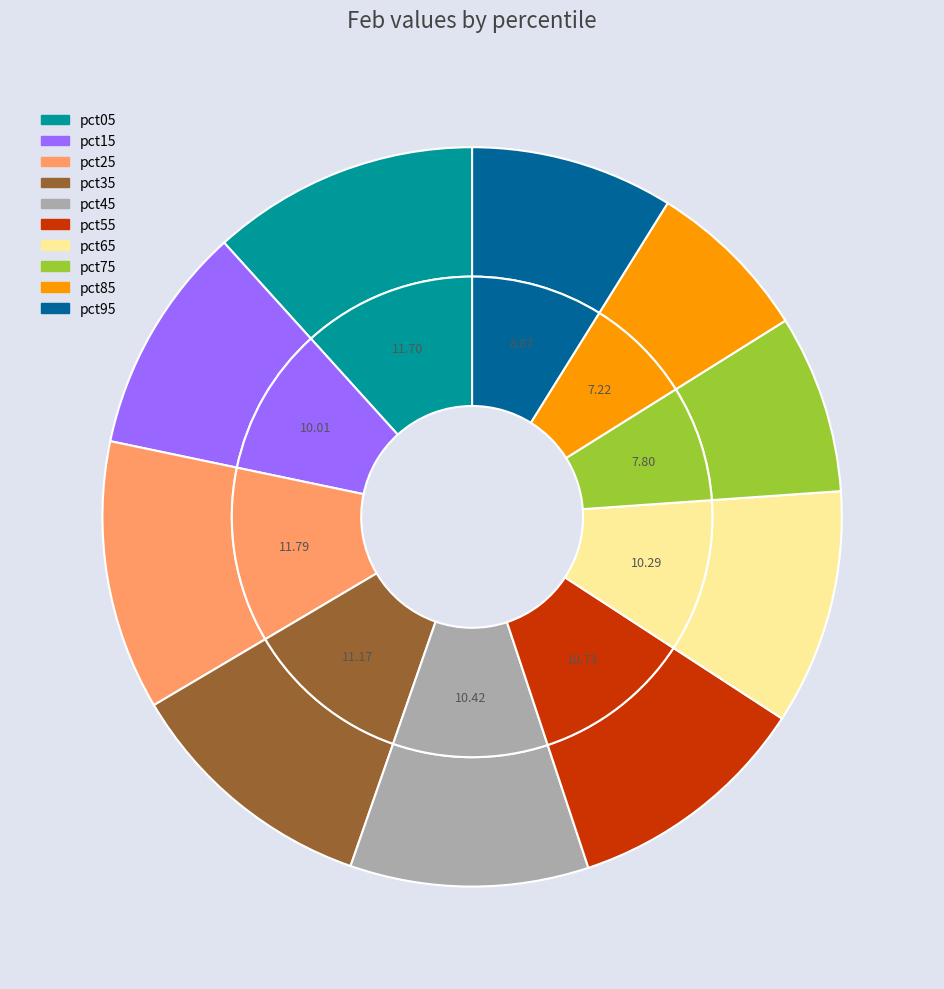

True or false: pct65 accounts for 19% of the total.

False